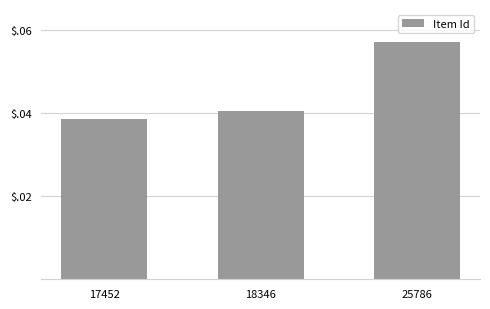

Are the bars horizontal?

No